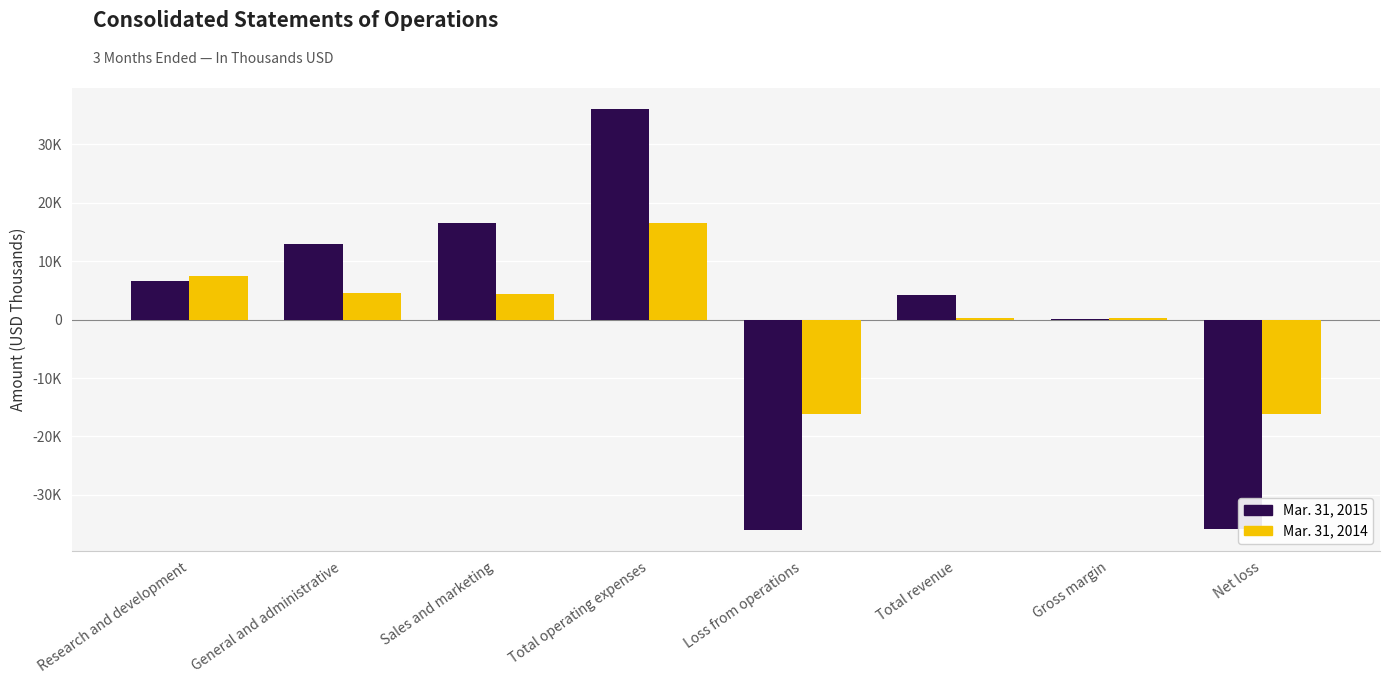

Which series has the largest total across all categories?

Mar. 31, 2015